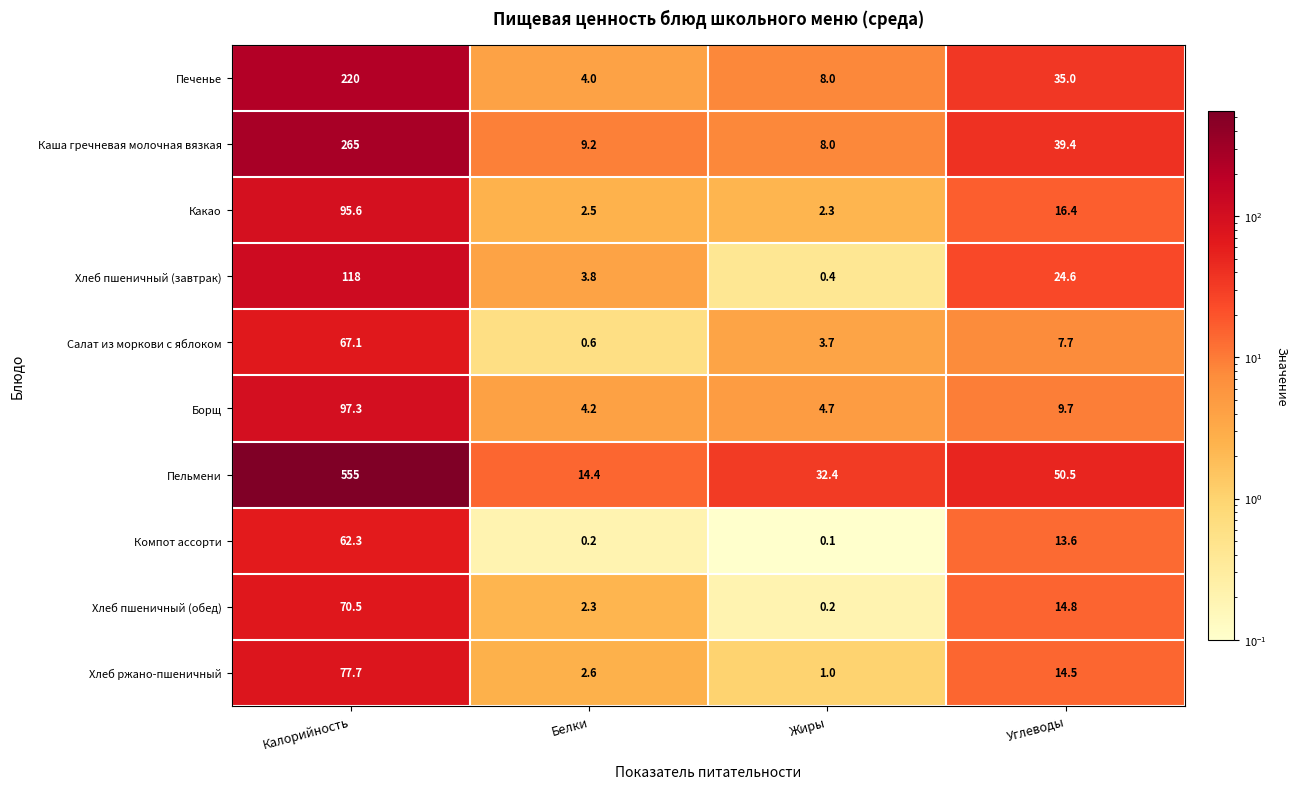

At which label does Каша гречневая молочная вязкая reach its minimum?

Жиры